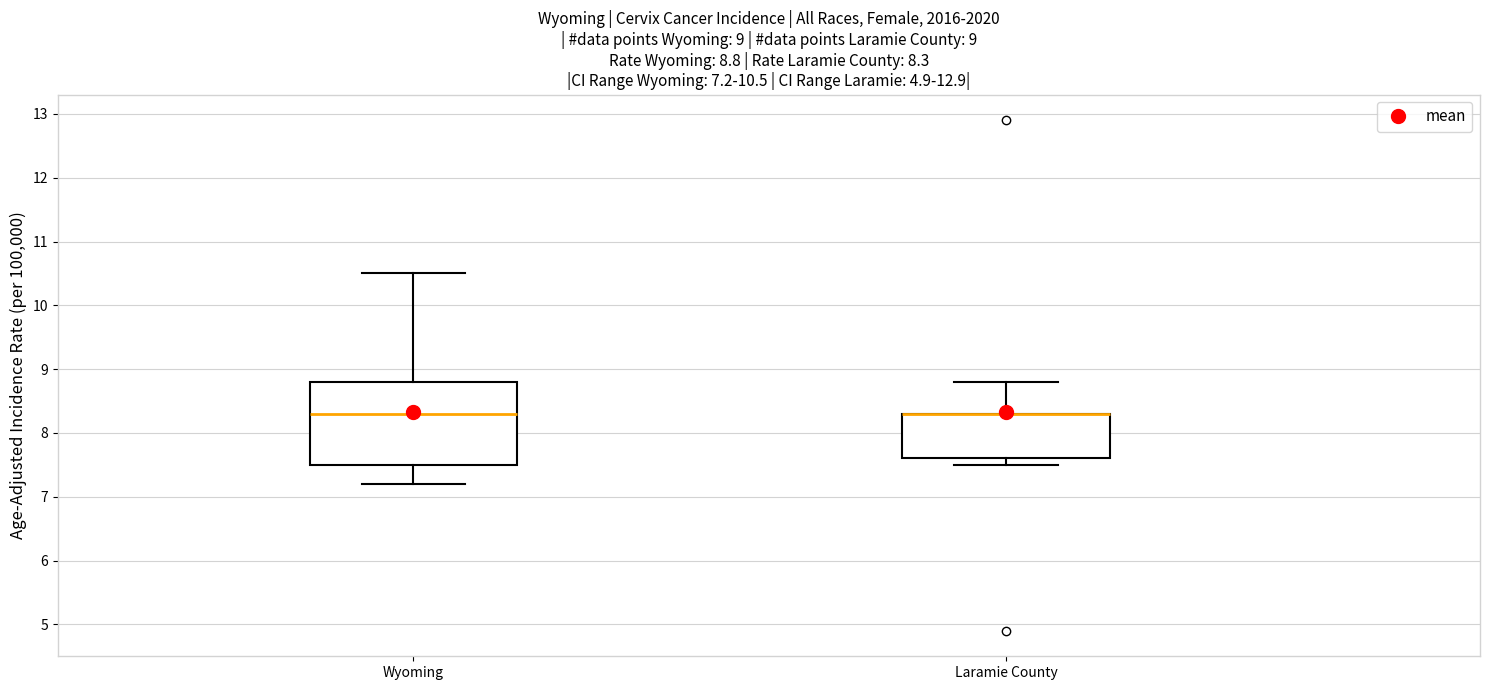

Comparing the boxes themselves (not the whiskers), which one is the tallest?

Wyoming